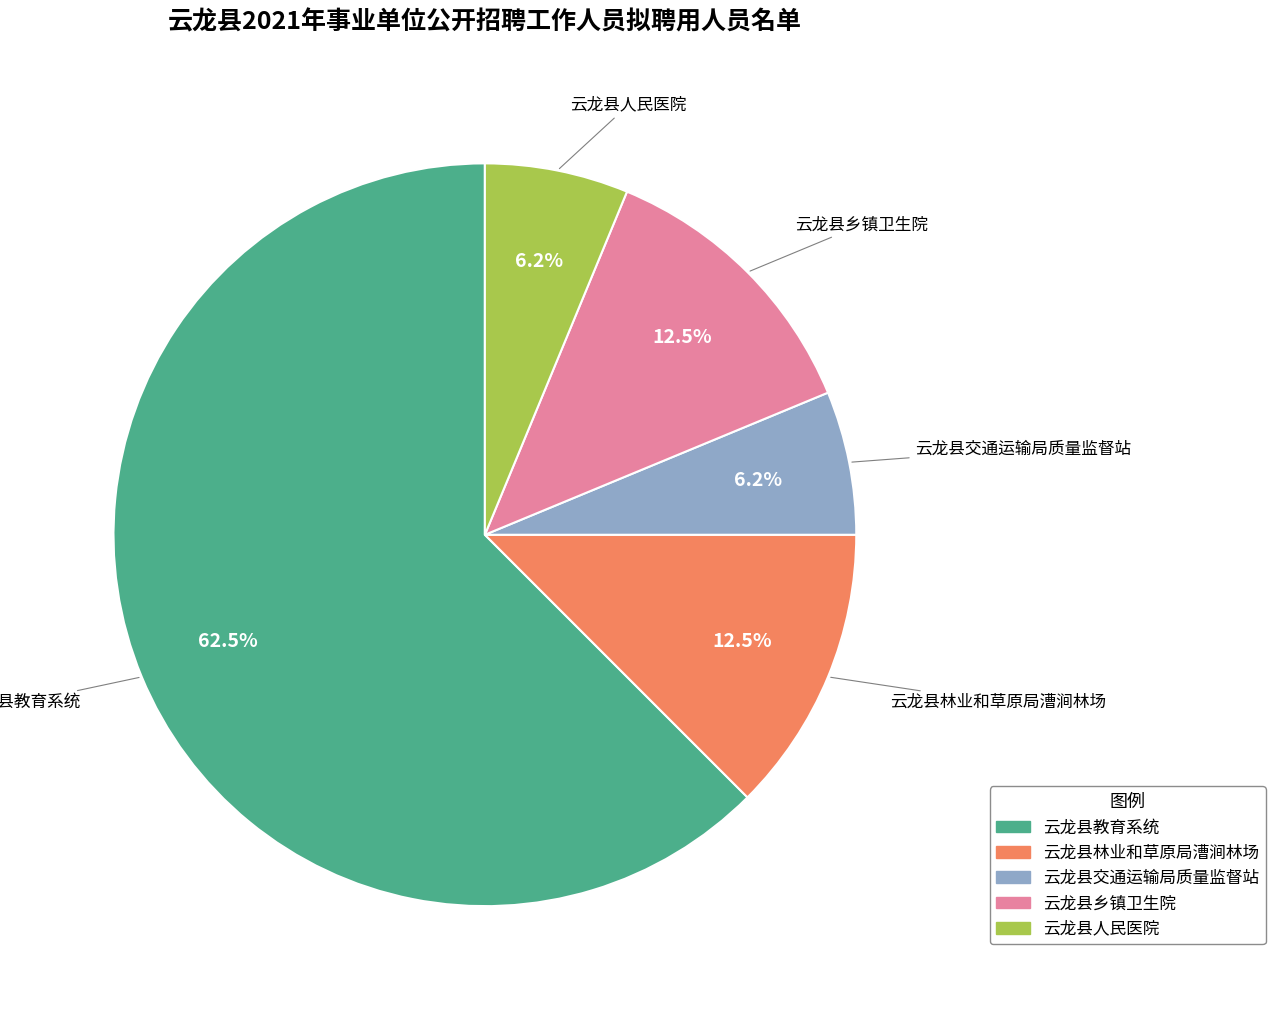

Which slice is the largest?

云龙县教育系统